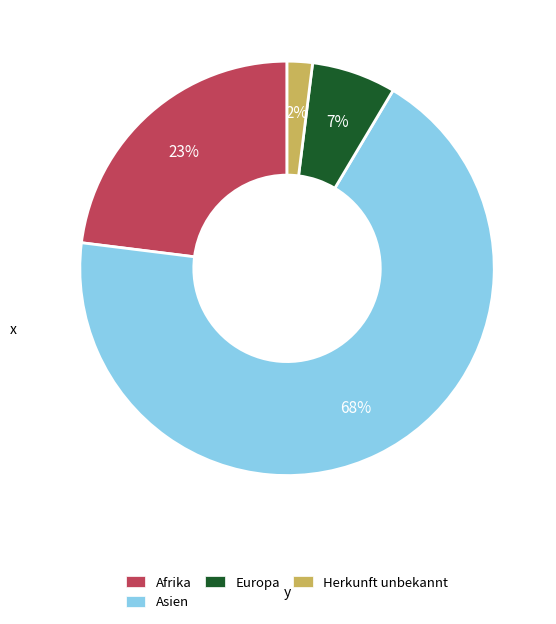

Is there any slice that represents more than half of the pie?

Yes